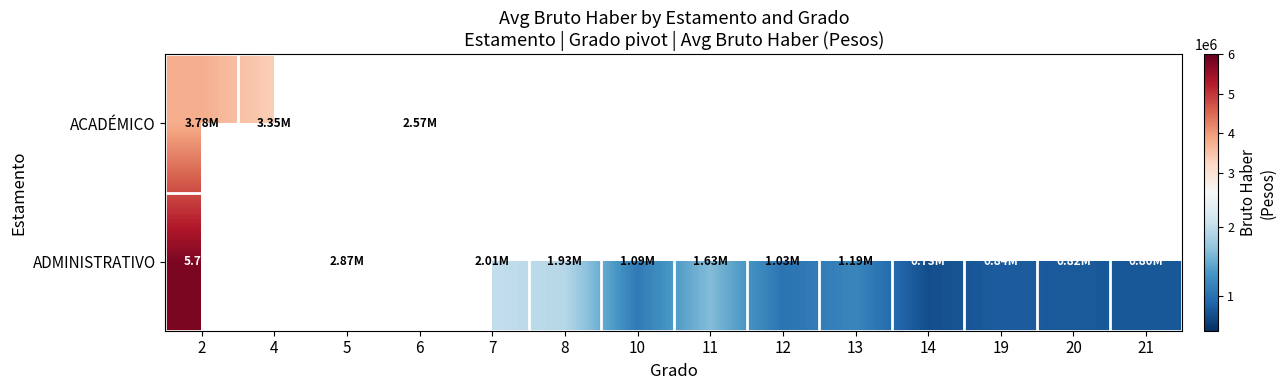

True or false: ADMINISTRATIVO has a value of 549532.5 at 7.

False